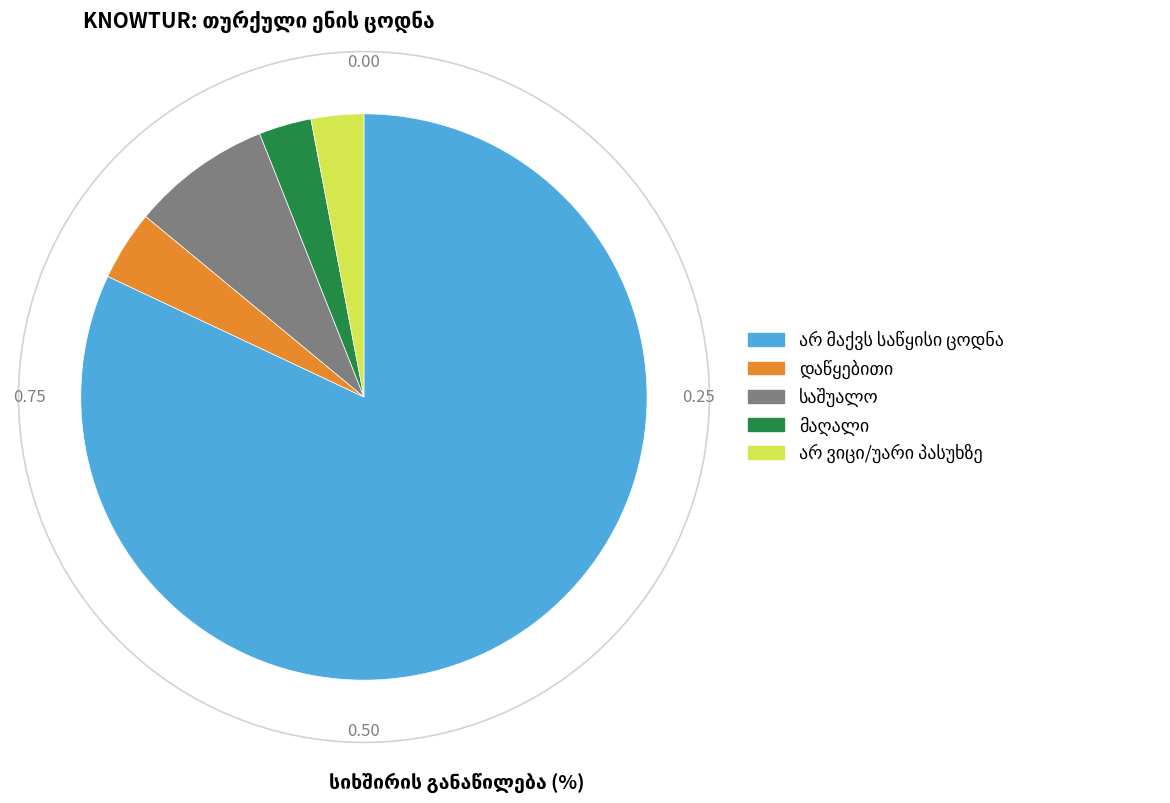

Is there any slice that represents more than half of the pie?

Yes